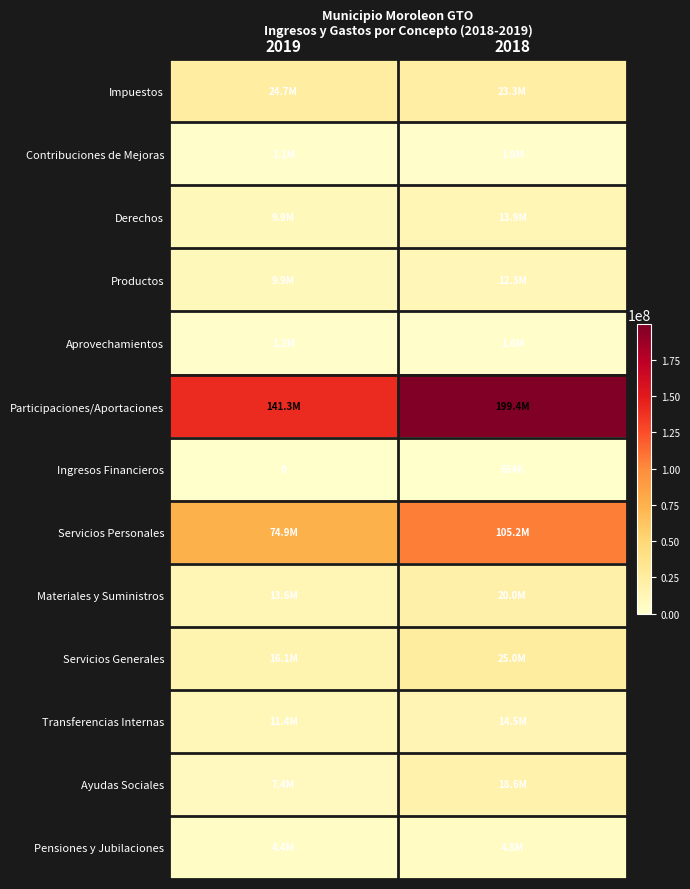

How many distinct data groups are displayed?

13